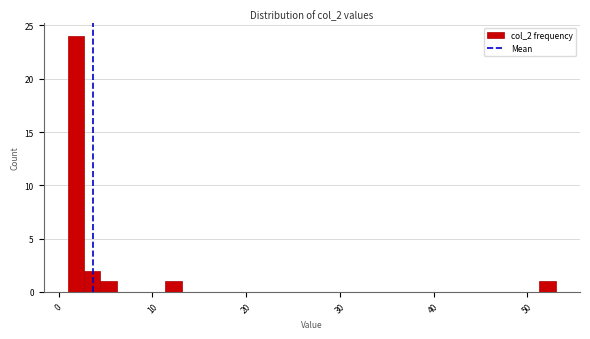

Read against the x-axis, roughly where is the centre of the tallest bar?

2